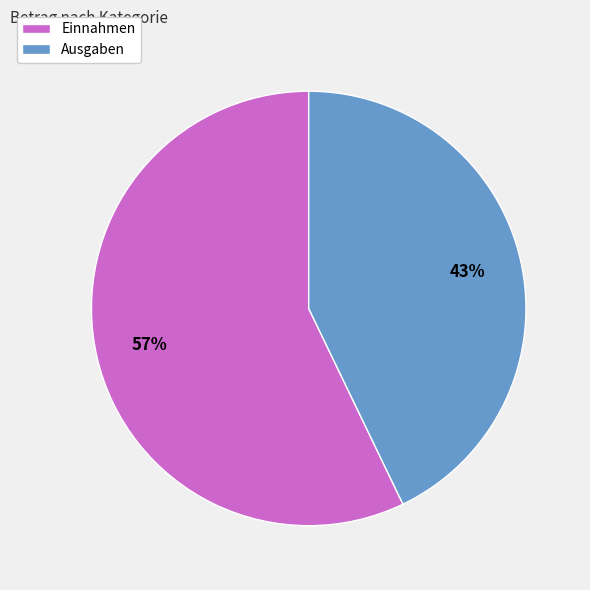

To the nearest percent, what is the difference between the Einnahmen and Ausgaben slice percentages?

14%